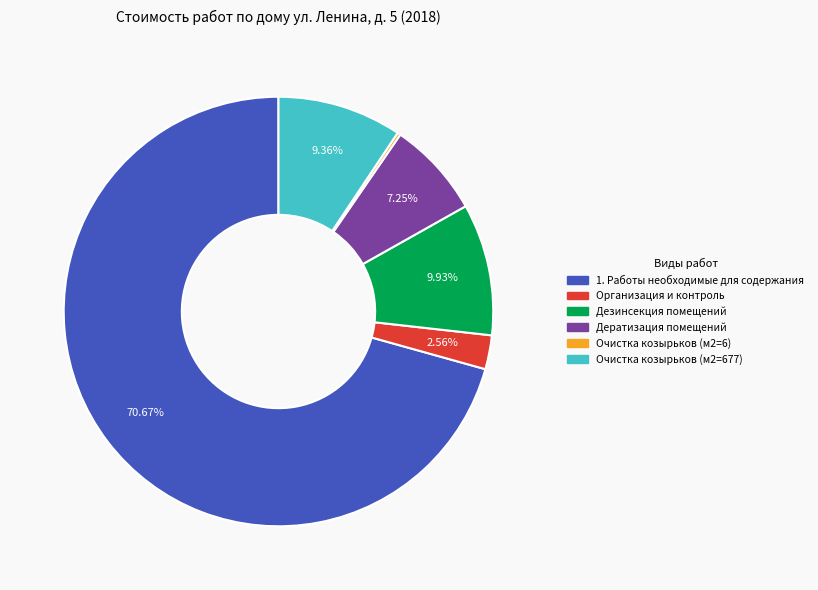

Does any single category account for the majority?

Yes